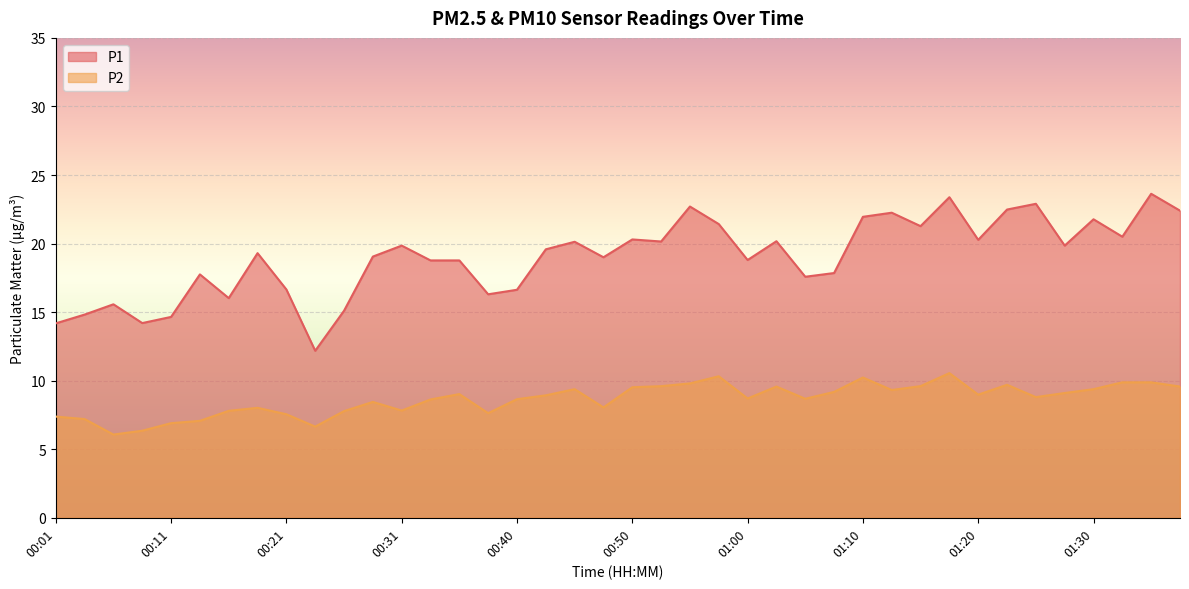

What is the label of the 14th point from the left?

00:33